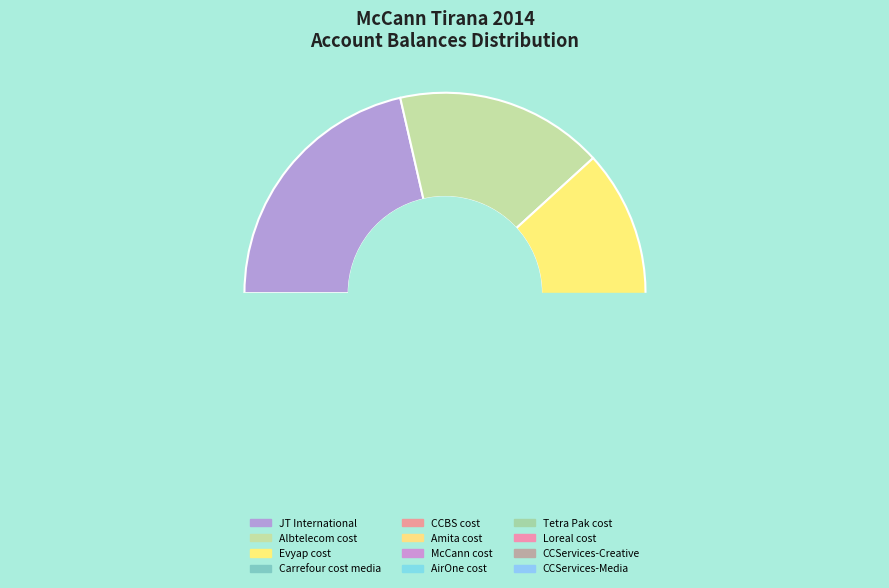

What is the total percentage of CCBS cost and Albtelecom cost?

23.6%